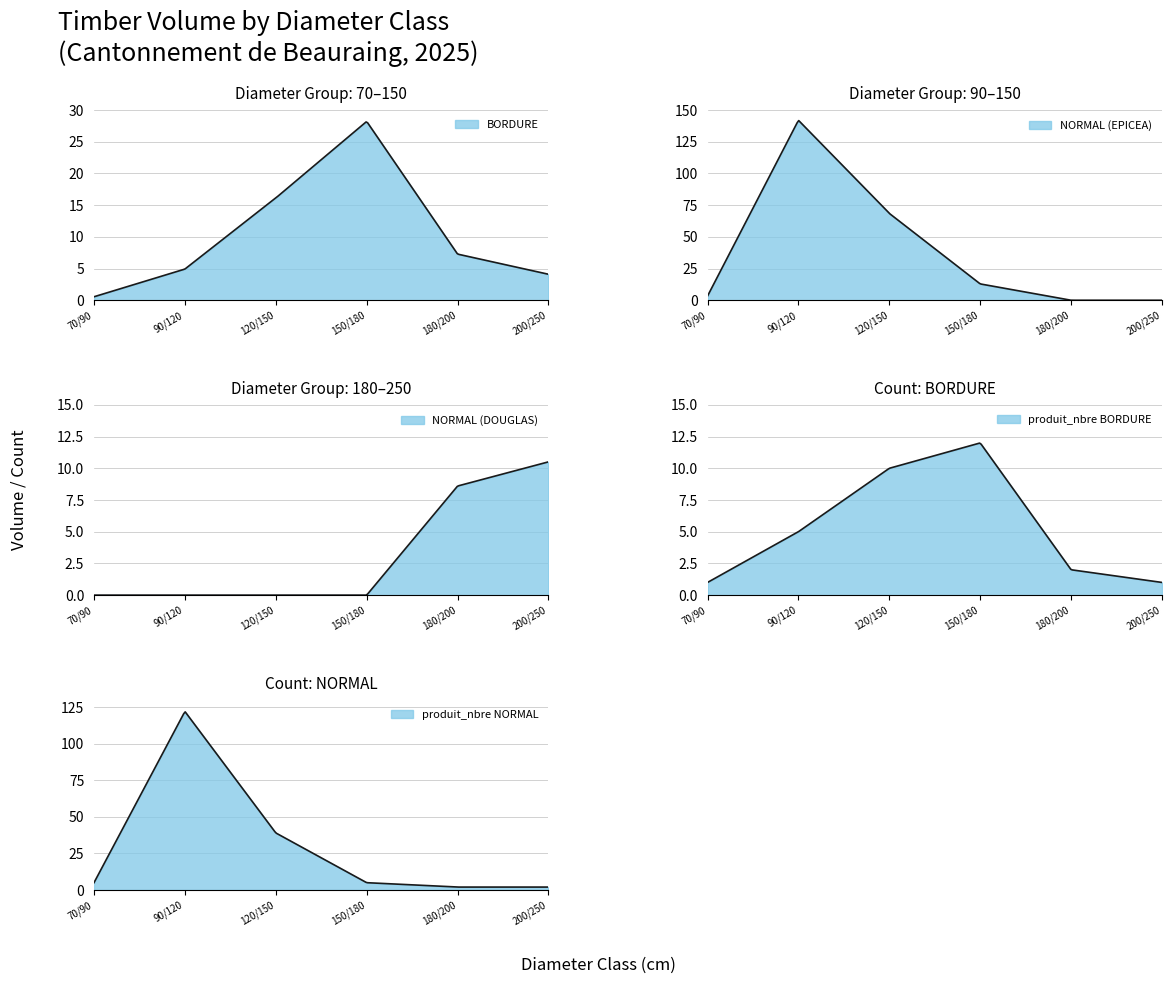

True or false: produit_nbre NORMAL has a value of 2.7 at 150/180.

False